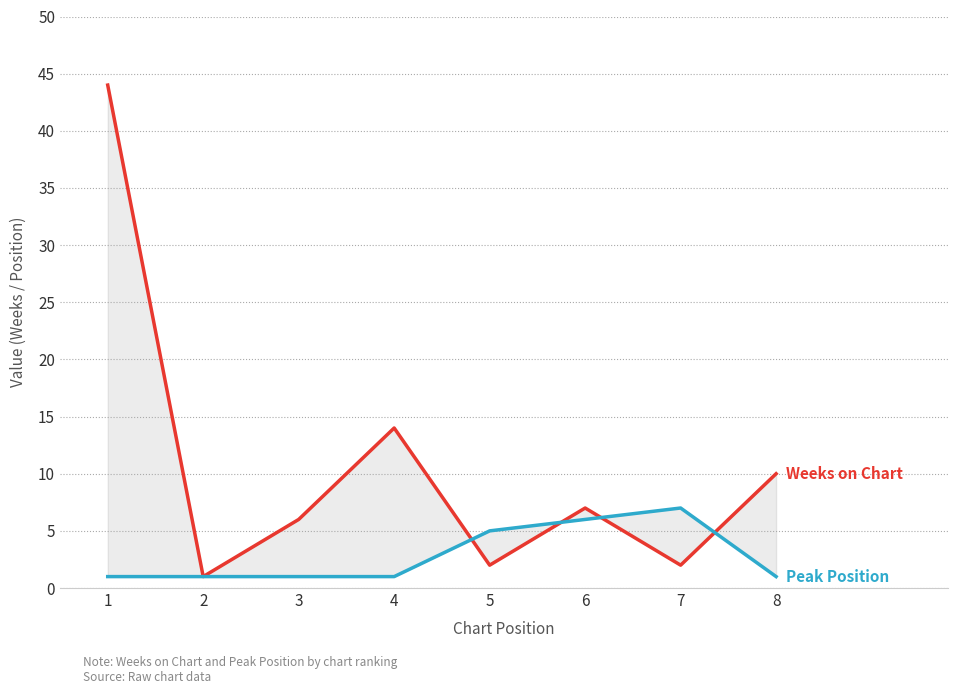

How many lines are shown in the chart?

2